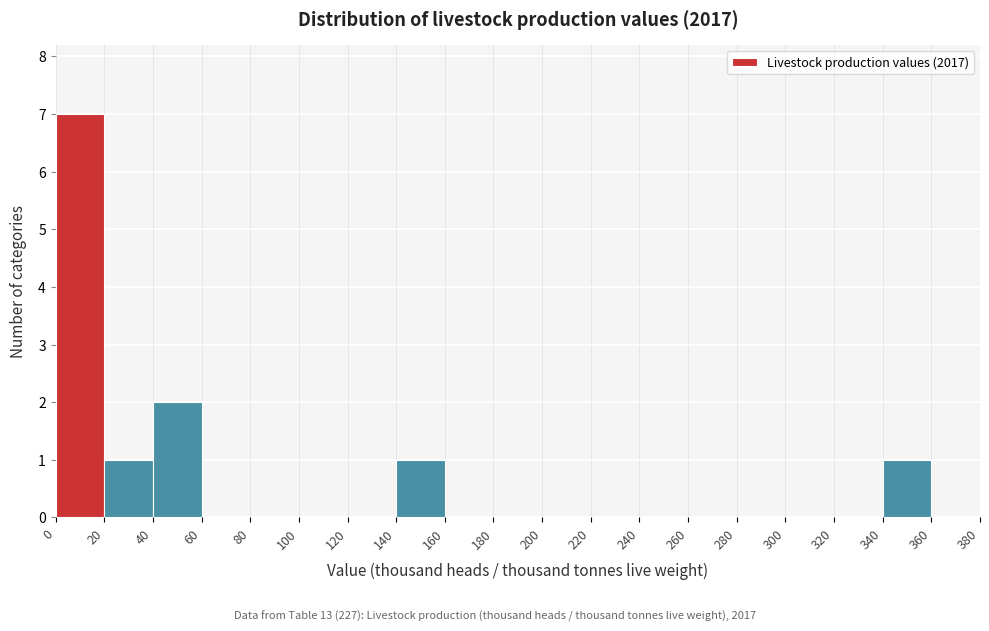

Reading left to right, transcribe this chart: for each bar, give the range it covers on the x-axis and its height. The values are not printed on the chart, so give them approximately, as read against the axis.

0 to 20: 7
20 to 40: 1
40 to 60: 2
60 to 80: 0
80 to 100: 0
100 to 120: 0
120 to 140: 0
140 to 160: 1
160 to 180: 0
180 to 200: 0
200 to 220: 0
220 to 240: 0
240 to 260: 0
260 to 280: 0
280 to 300: 0
300 to 320: 0
320 to 340: 0
340 to 360: 1
360 to 380: 0